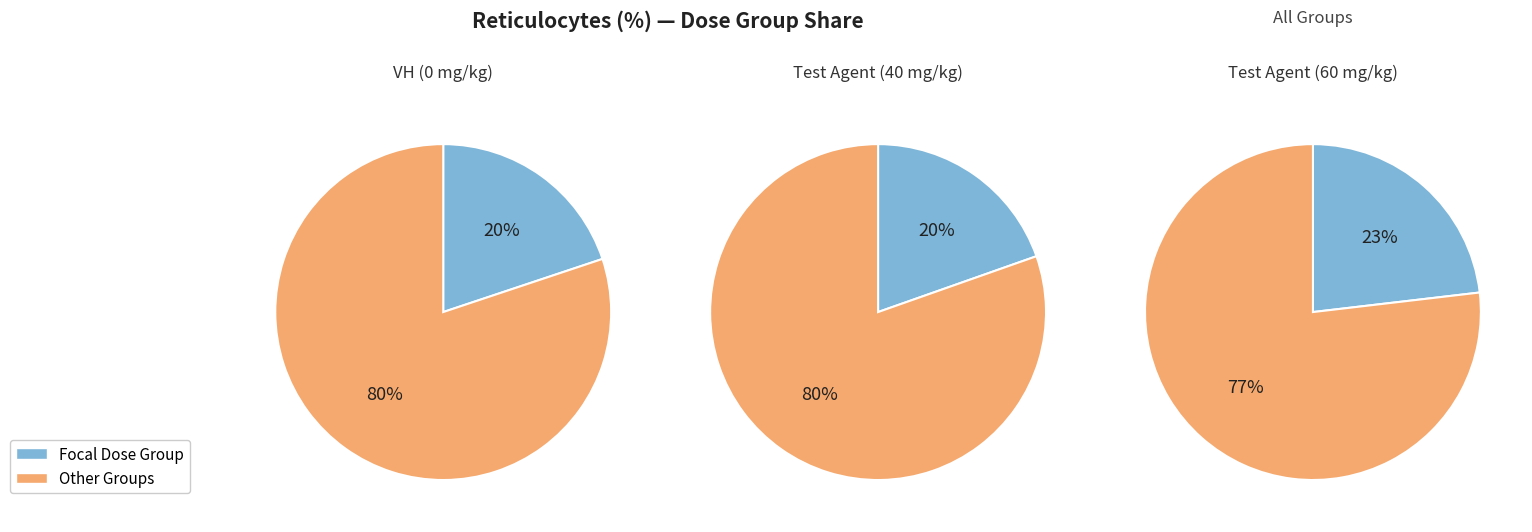

To the nearest percent, what is the difference between the 2 and 0 slice percentages?

5%